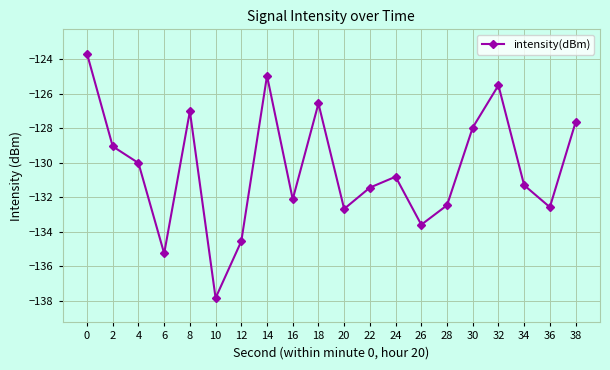

What is the greatest value displayed?

-123.7